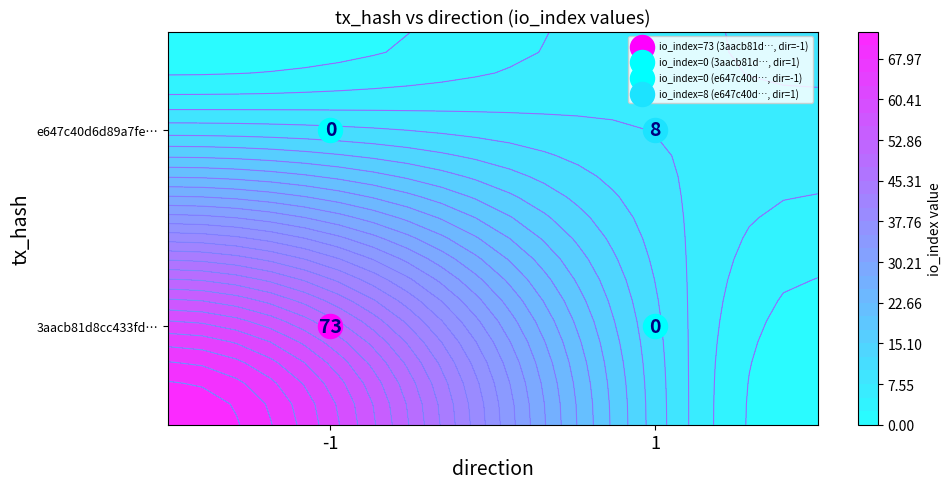

The value of 3aacb81d8cc433fdbf31ae845902d0af14e1235 at io_index is 39. True or false?

False